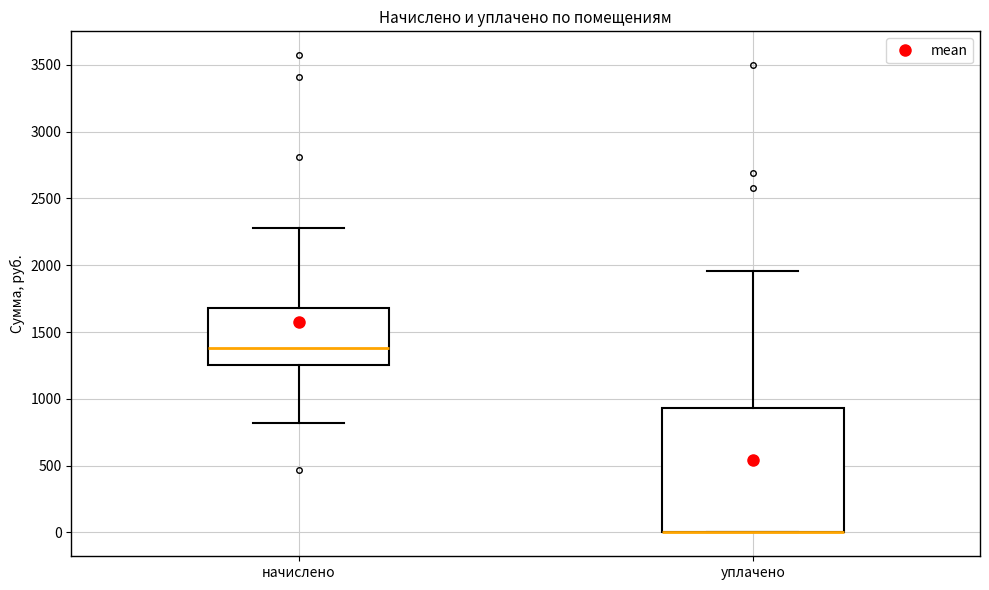

Reading left to right, read every box against the y-axis: the position of its median line, the range the box covers, and the ends of its whiskers. The values are not printed on the chart, so give them approximately, as read against the axis.

начислено: median 1400, box 1250 to 1700, whiskers 800 to 2300
уплачено: median 0 (drawn on the box's lower edge), box 0 to 950, whiskers 0 to 1950